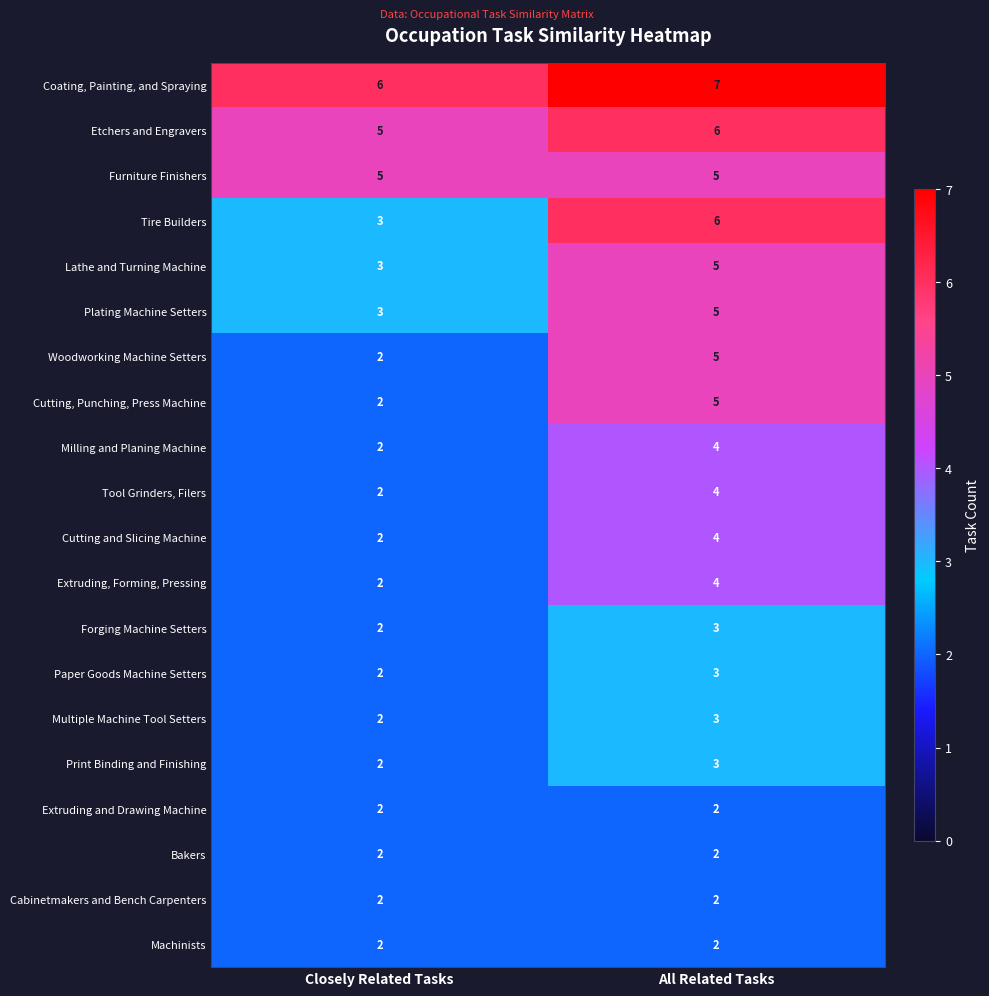

What is the difference between the highest and lowest values at Closely Related Tasks?

4